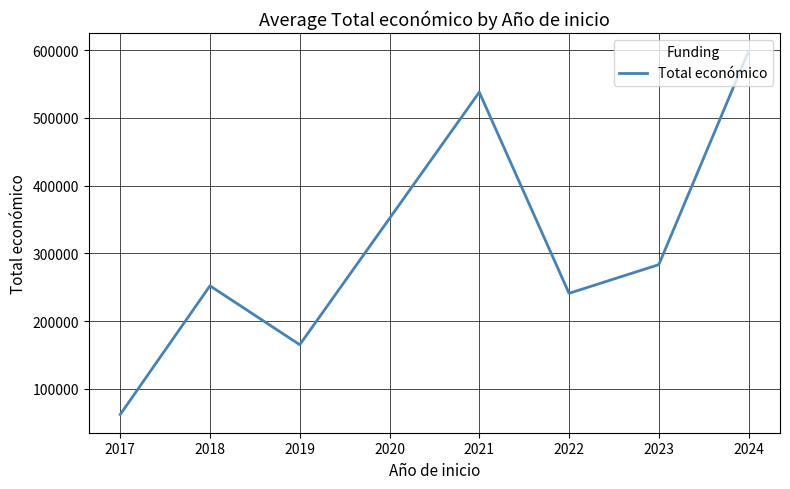

What is the maximum value shown in the chart?

598609.0